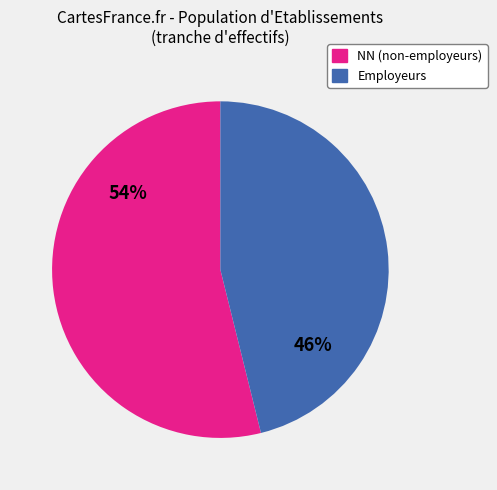

To the nearest percent, what is the average slice percentage?

50%